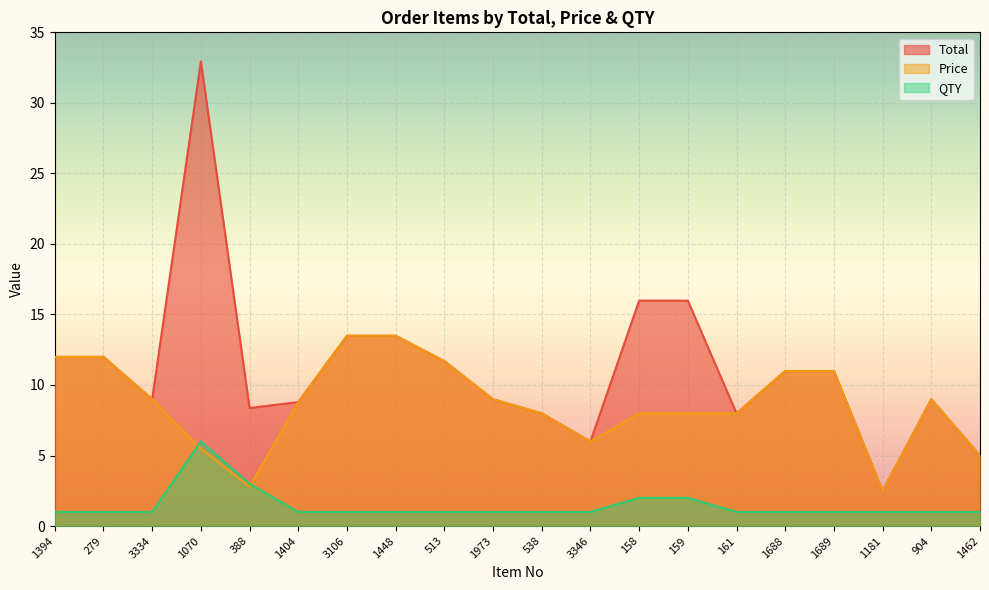

How many values in the Price series are below 8?

9